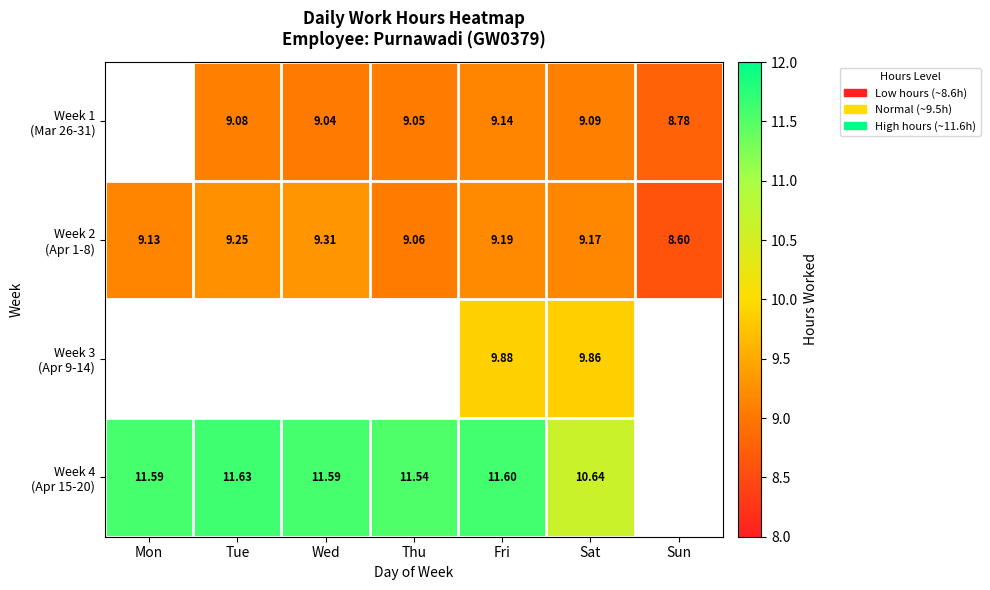

Rank the categories by Week 1 (Mar 26-31) value from highest to lowest.

Mon, Fri, Sat, Tue, Thu, Wed, Sun